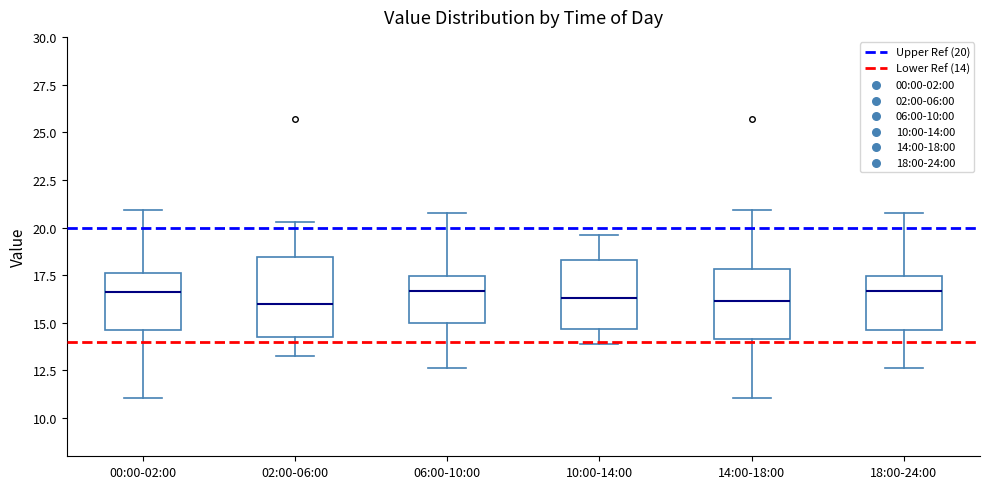

Reading left to right, read every box against the y-axis: the position of its median line, the range the box covers, and the ends of its whiskers. The values are not printed on the chart, so give them approximately, as read against the axis.

00:00-02:00: median 16.5, box 14.5 to 17.5, whiskers 11.0 to 21.0
02:00-06:00: median 16.0, box 14.0 to 18.5, whiskers 13.5 to 20.5
06:00-10:00: median 16.5, box 15.0 to 17.5, whiskers 12.5 to 21.0
10:00-14:00: median 16.5, box 14.5 to 18.5, whiskers 14.0 to 19.5
14:00-18:00: median 16.0, box 14.0 to 18.0, whiskers 11.0 to 21.0
18:00-24:00: median 16.5, box 14.5 to 17.5, whiskers 12.5 to 21.0